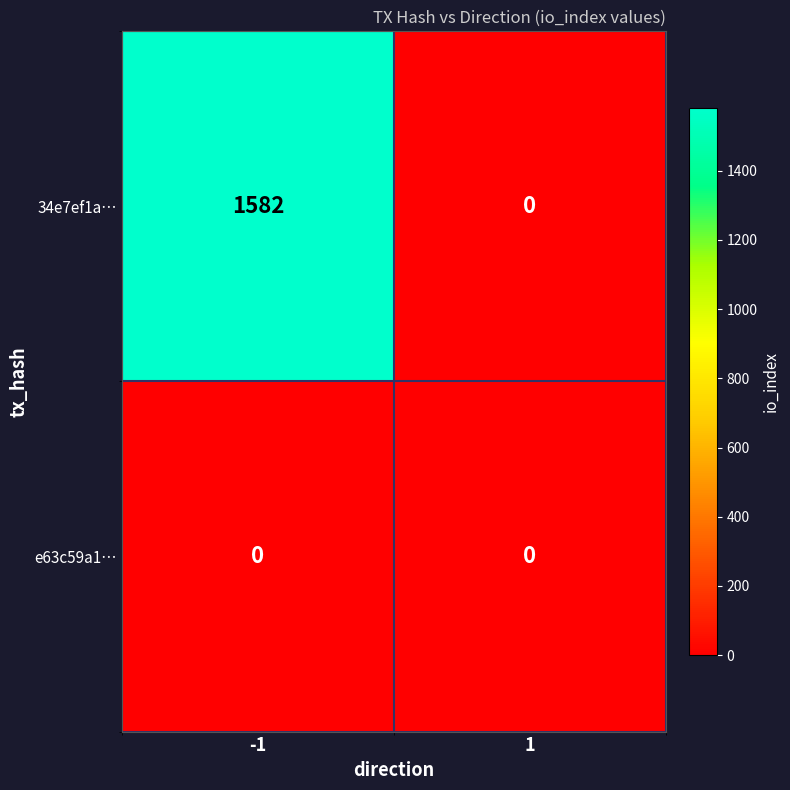

Count the number of categories in the chart.

2